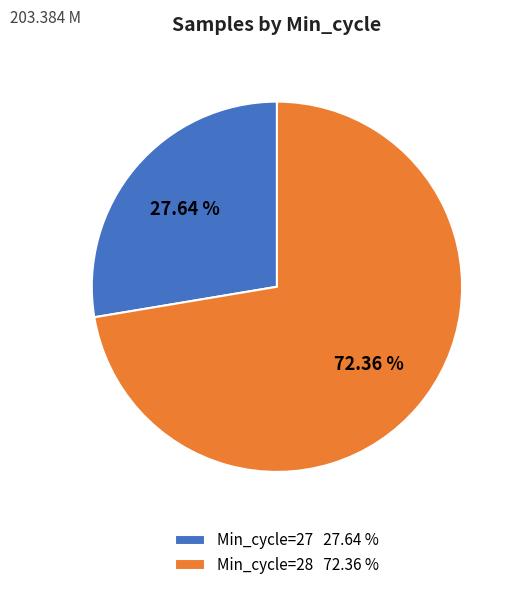

Which slice represents more than half of the pie?

Min_cycle=28 72.36 %